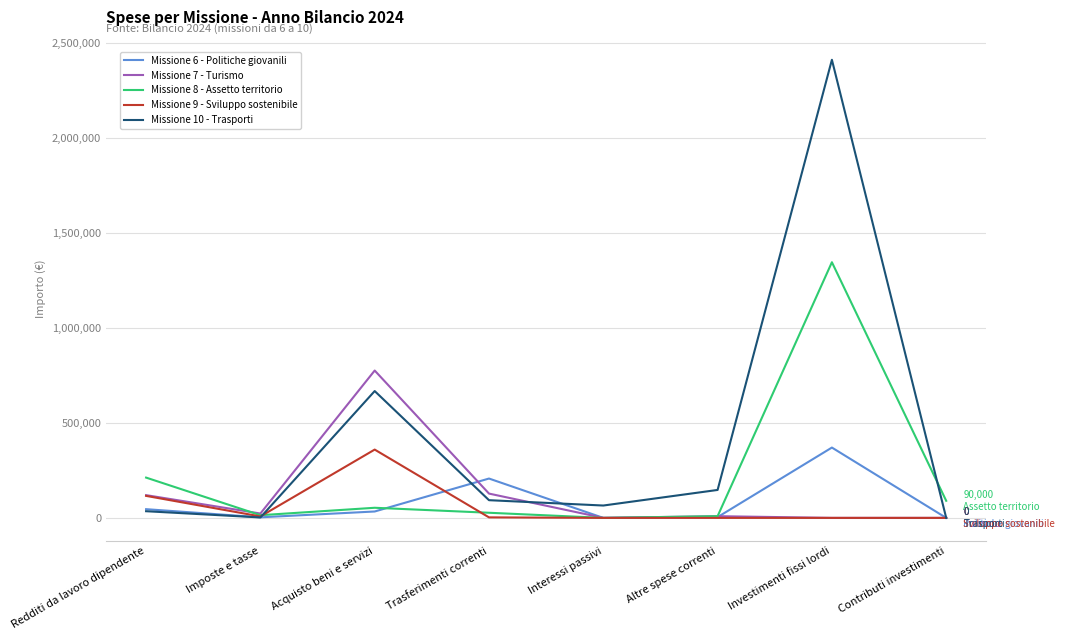

The value of Missione 8 - Assetto territorio at Investimenti fissi lordi is 1345000. True or false?

True